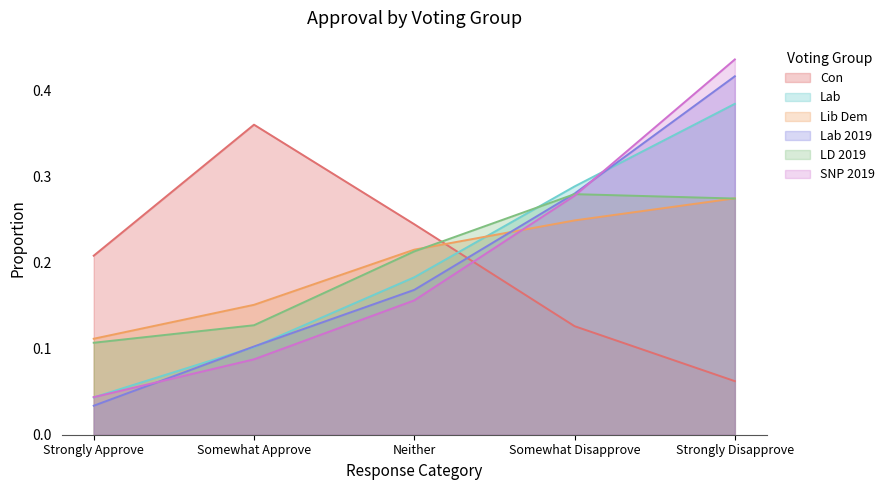

What is the sum of all Lab 2019 values?

1.0